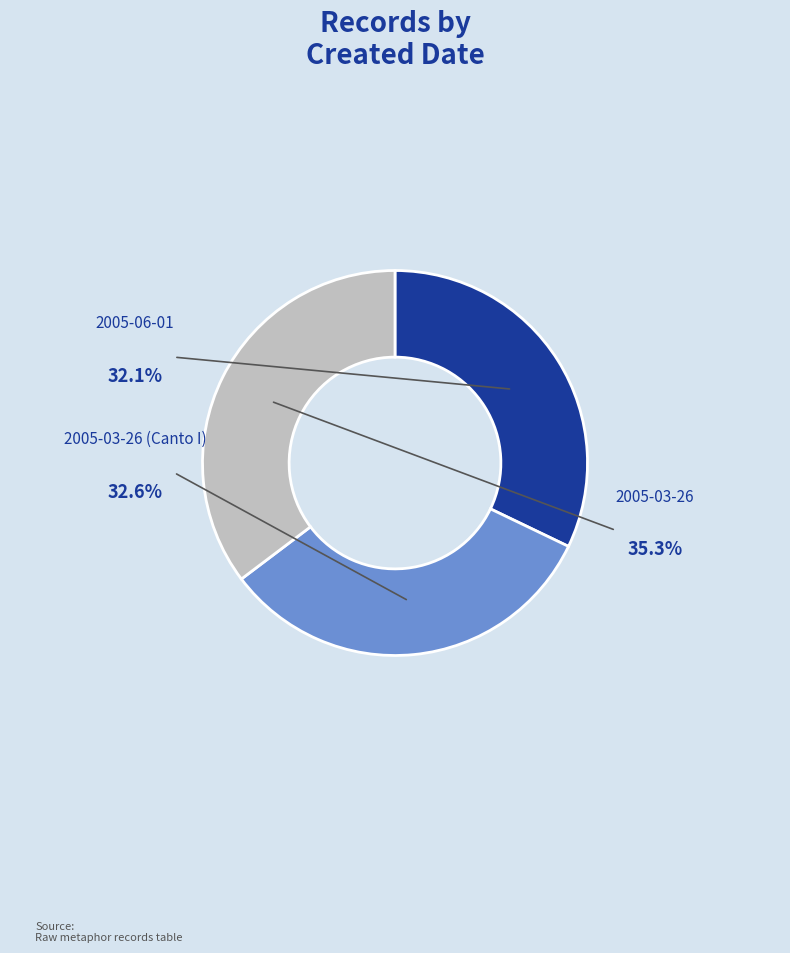

Count the number of slices in the pie.

3